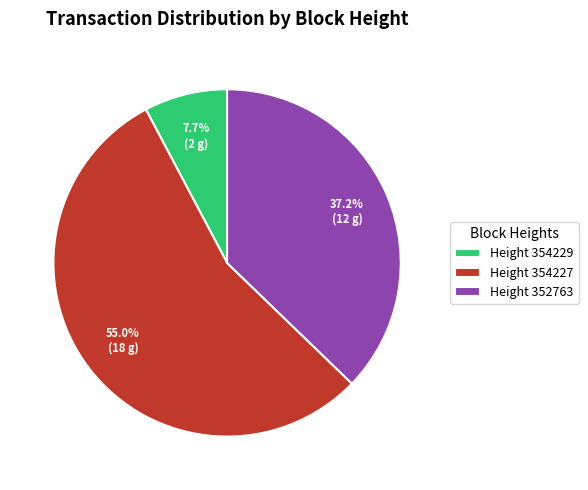

How many segments does this pie chart have?

3